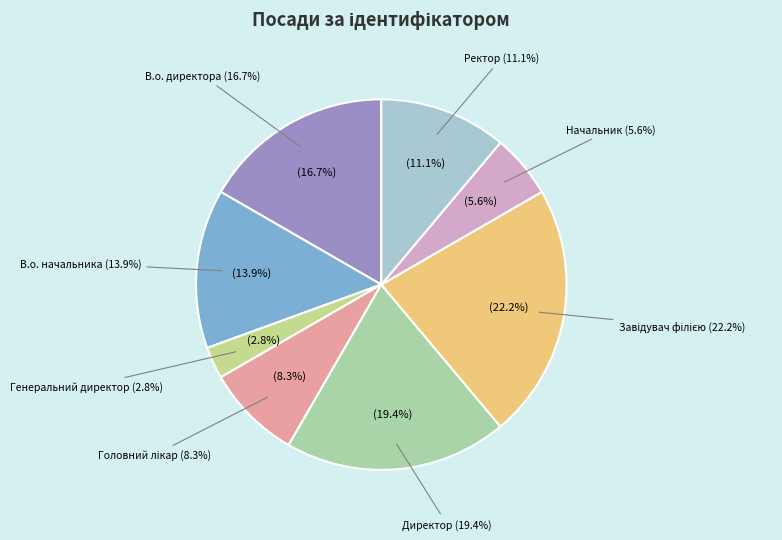

How many slices are in this pie chart?

8